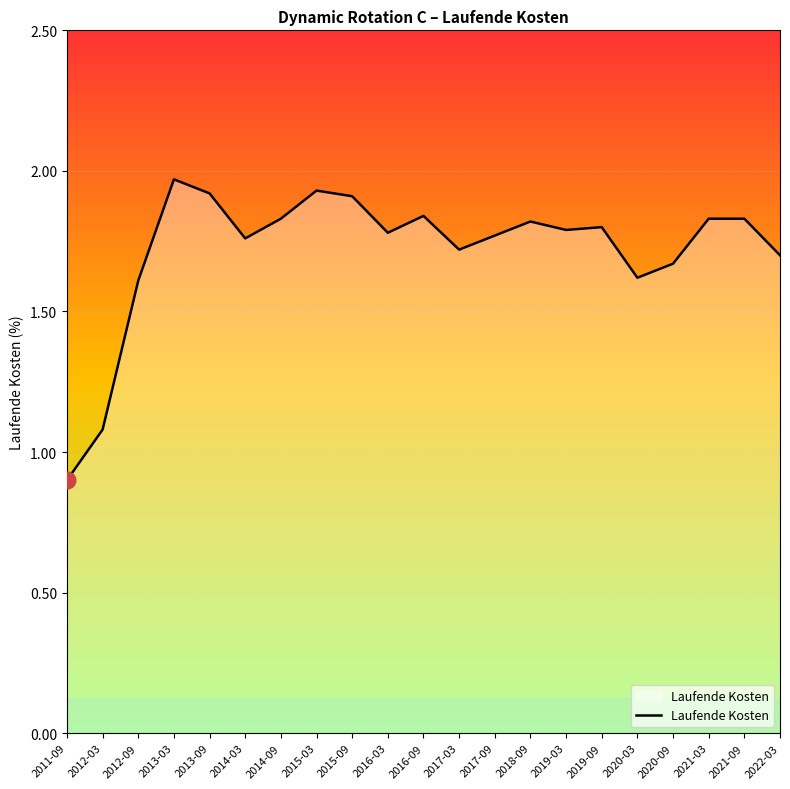

The chart shows a value of 2.6 at 2017-09. True or false?

False